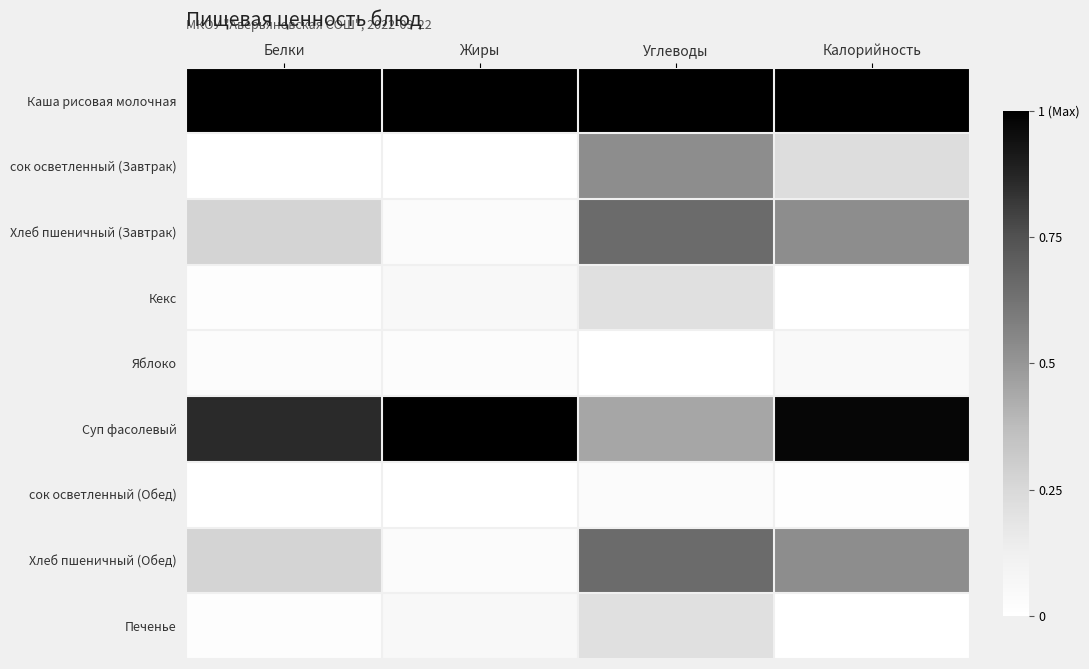

Which category has the lowest value across all series?

Белки